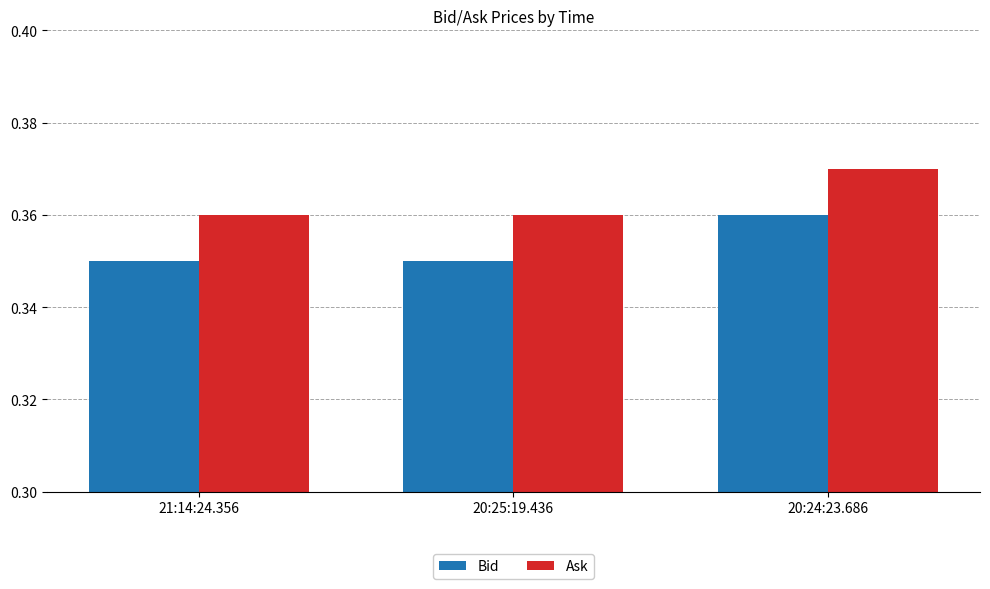

Count the Bid values in the range 0 to 1.

3